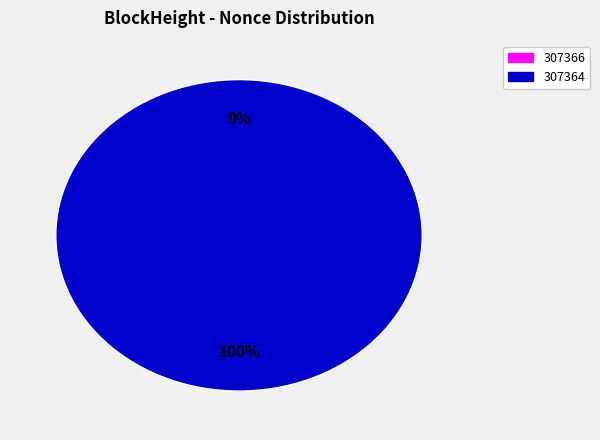

Is it true that 307364 is 94% of the pie?

False